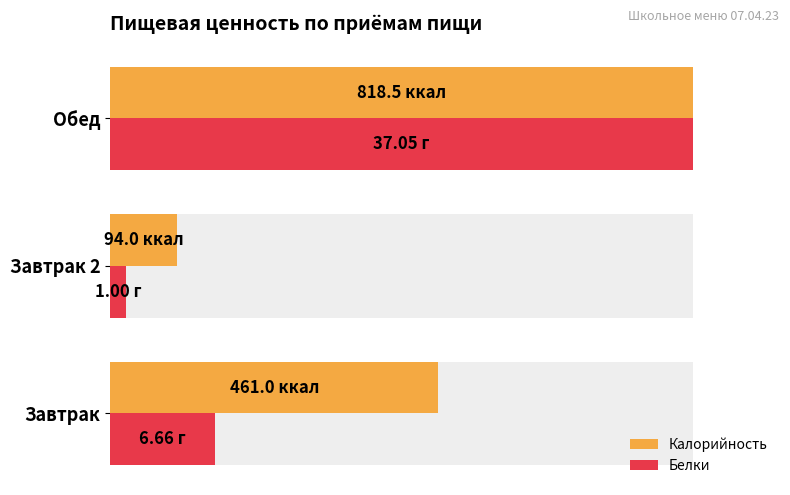

The value of Калорийность at Обед is 130.5. True or false?

False